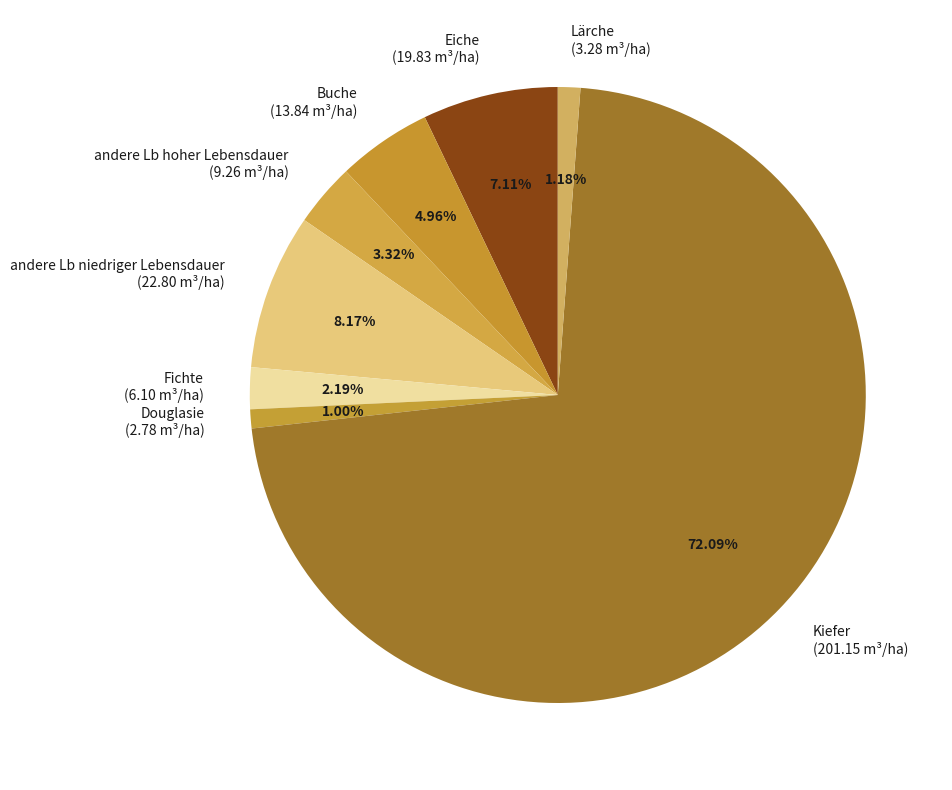

What percentage is the Eiche slice, to the nearest percent?

7%